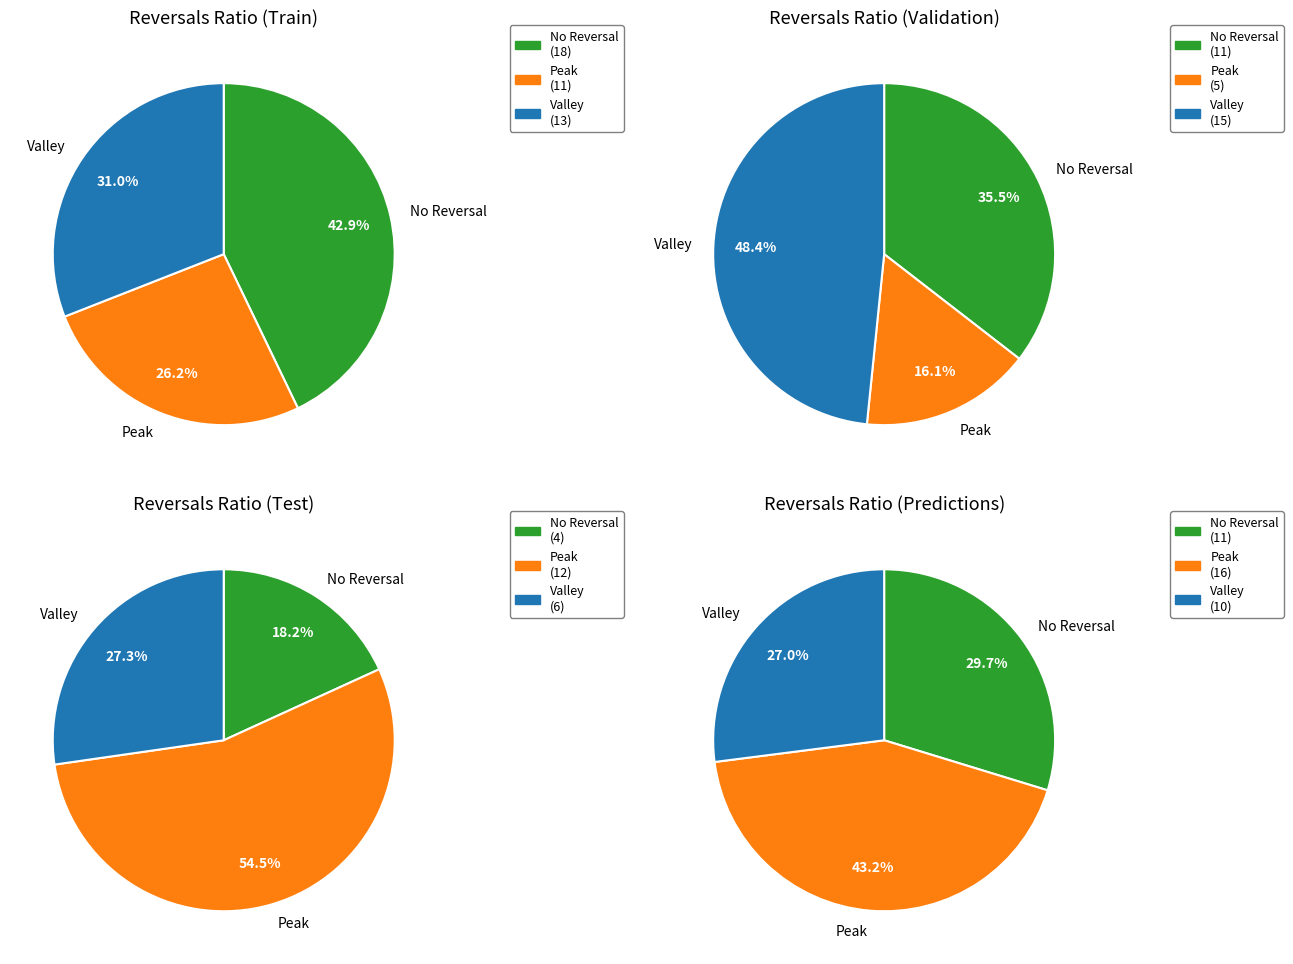

At 4, list the series in order from smallest to largest.

Peak, No Reversal, Valley